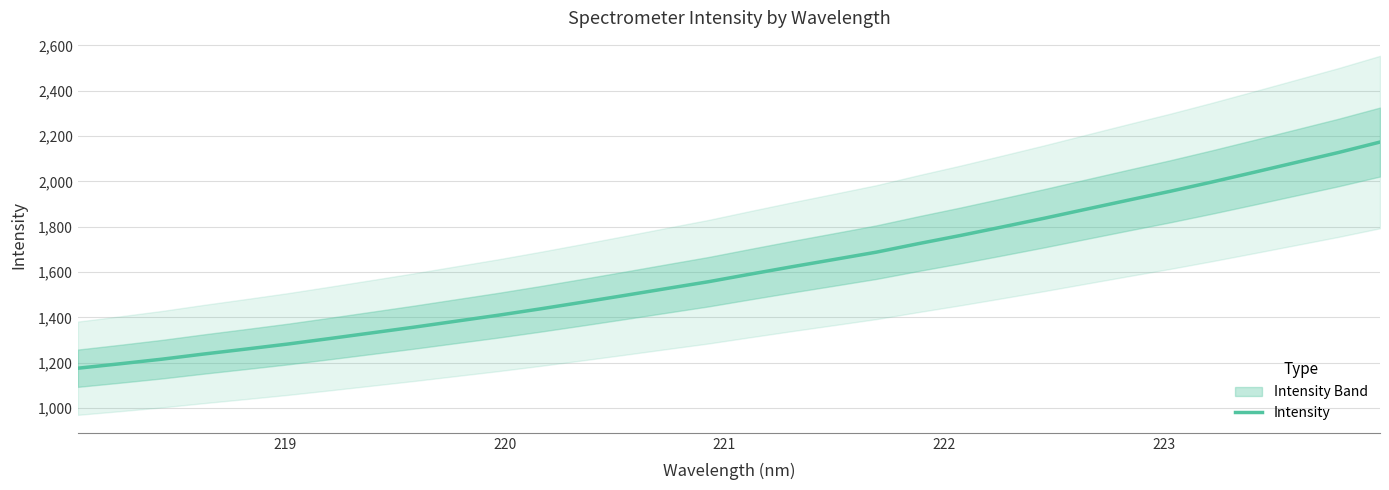

True or false: there are more than 0 points higher than both neighbors.

False